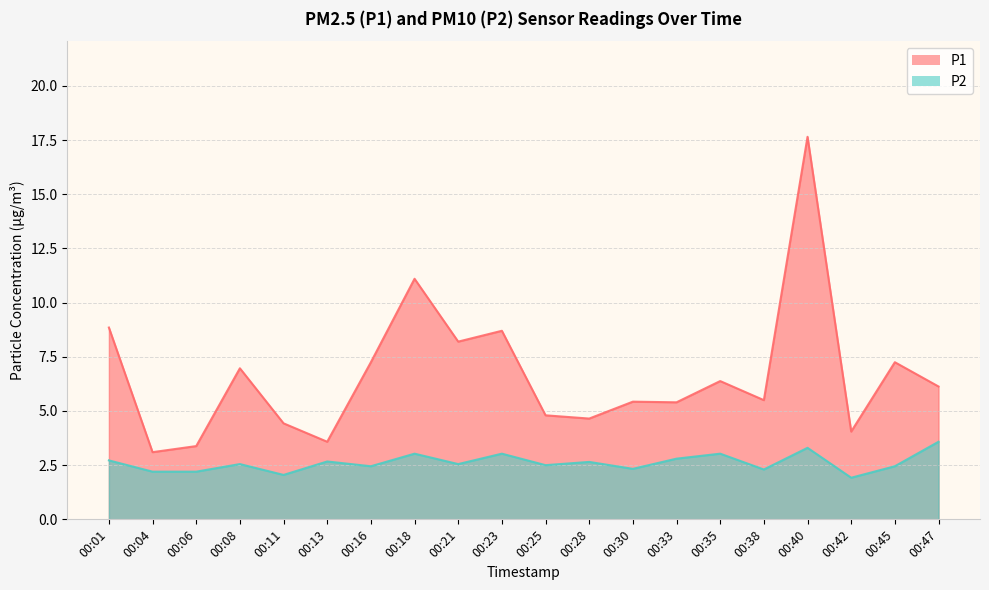

The P2 series shows 4.7 at 00:47. True or false?

False